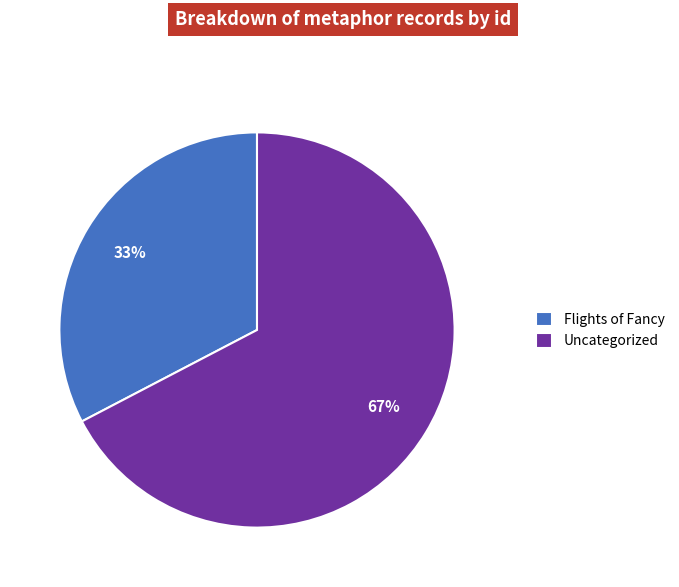

To the nearest percent, what is the average slice percentage?

50%